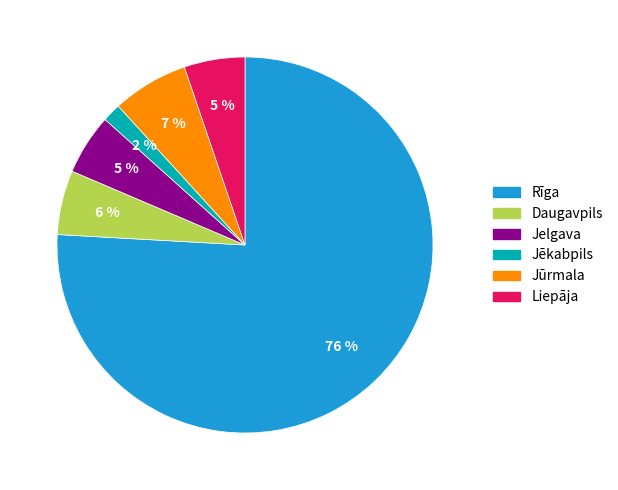

To the nearest percent, what percentage of the pie is Jelgava?

5%